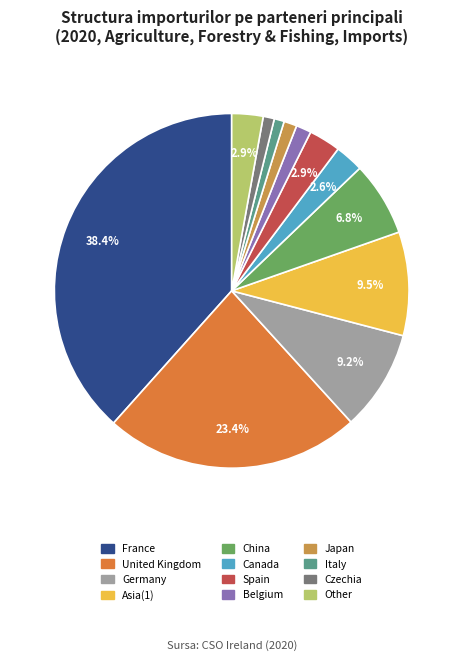

How many segments does this pie chart have?

12